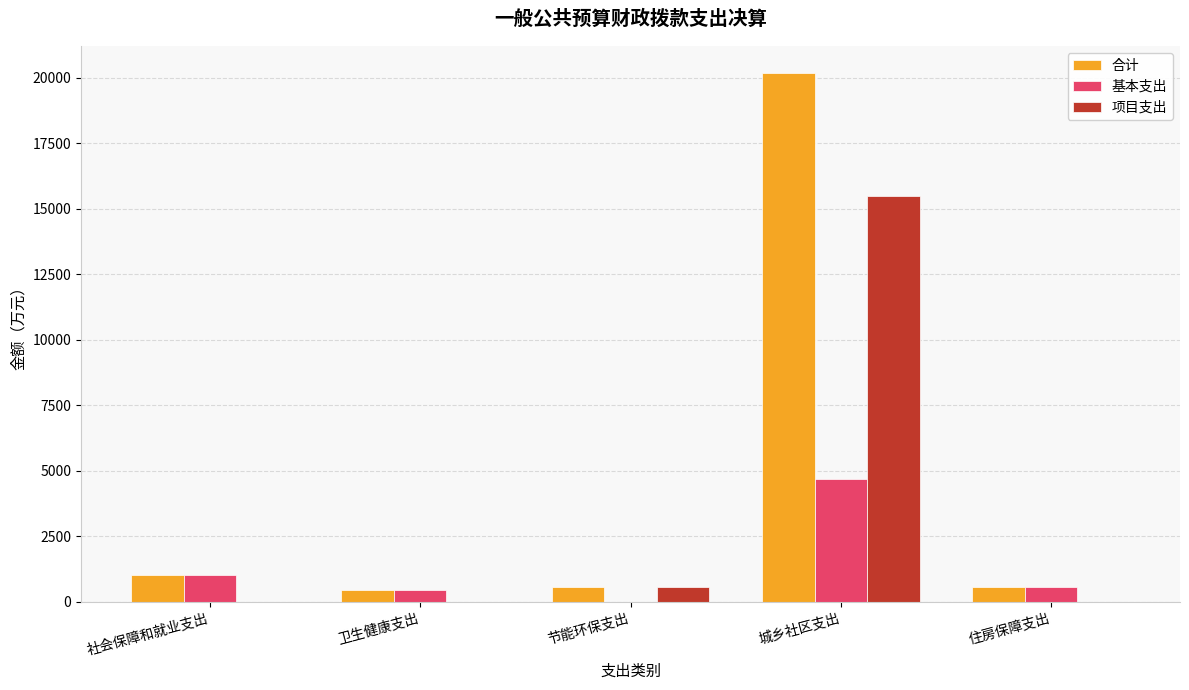

What is the sum of all 项目支出 values?

16054.8